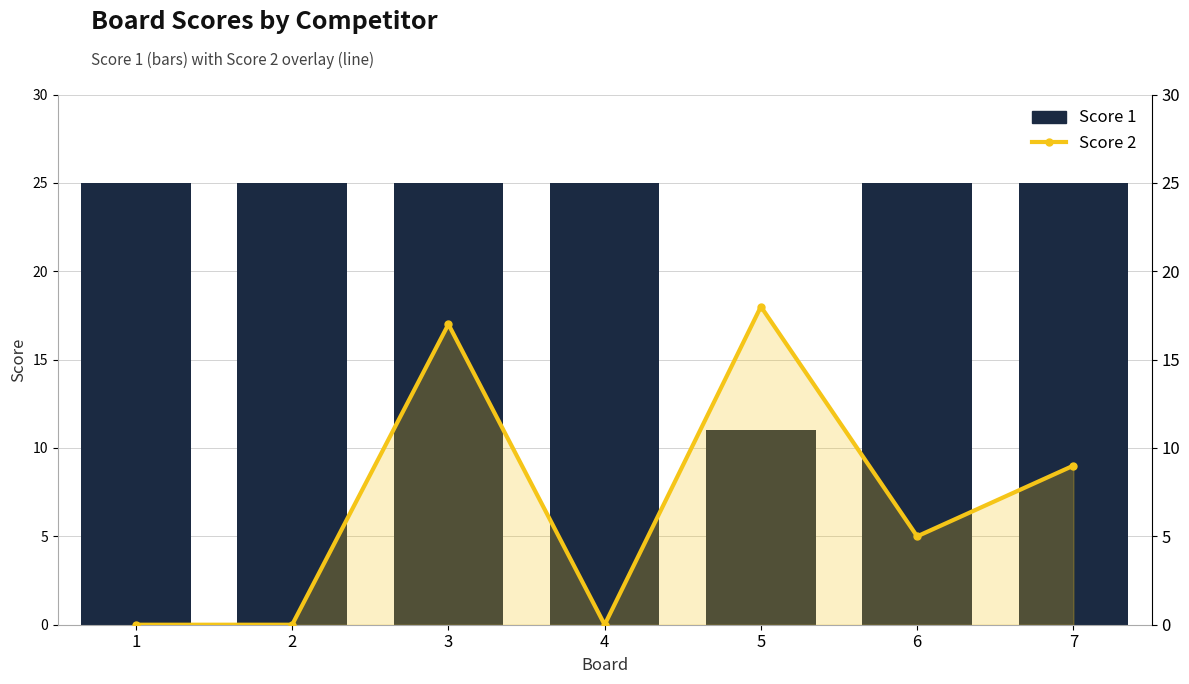

Which series has the largest range (max minus min)?

Score 2